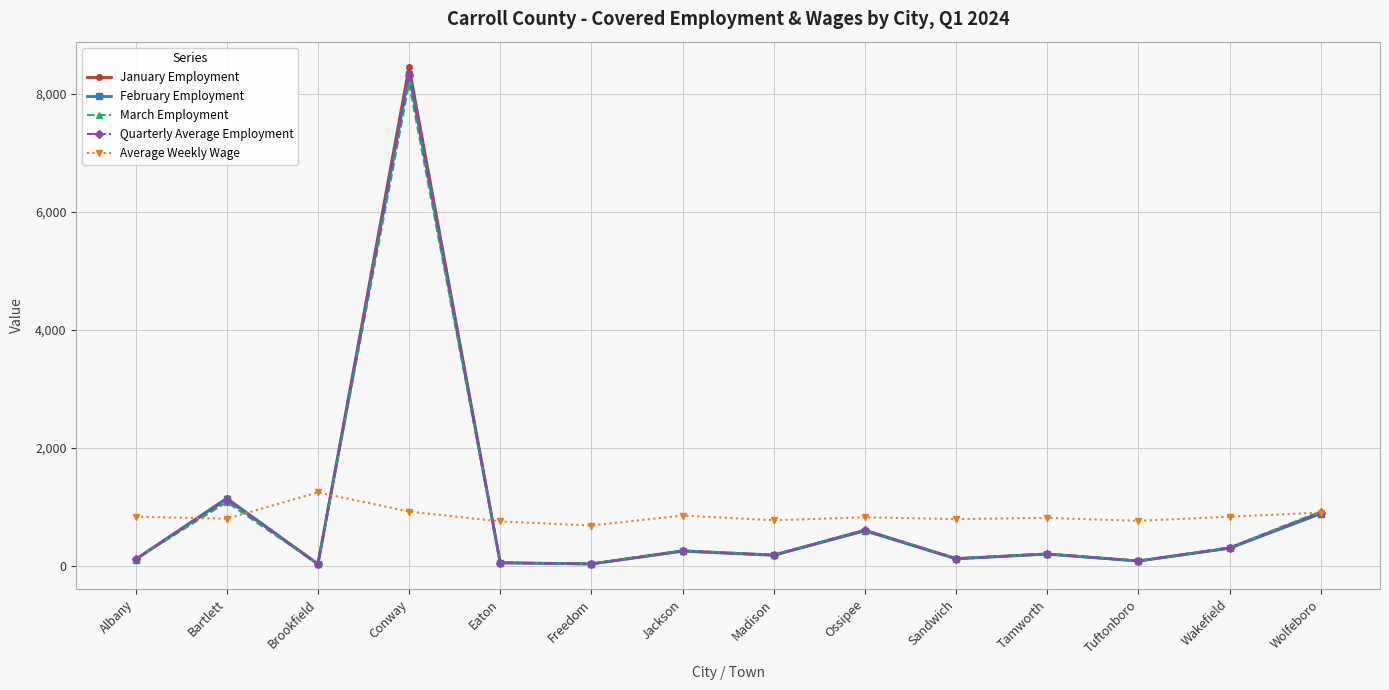

After their last crossing, which series has the higher values: January Employment or March Employment?

March Employment